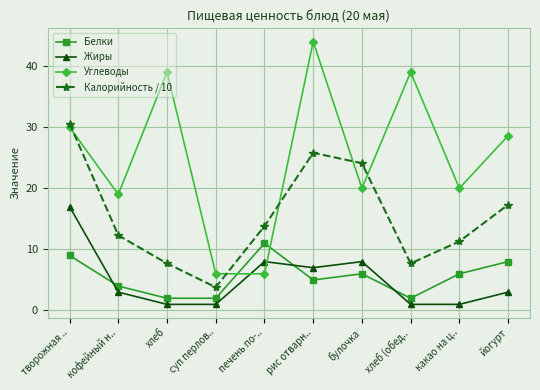

Which series has the largest total across all categories?

Углеводы